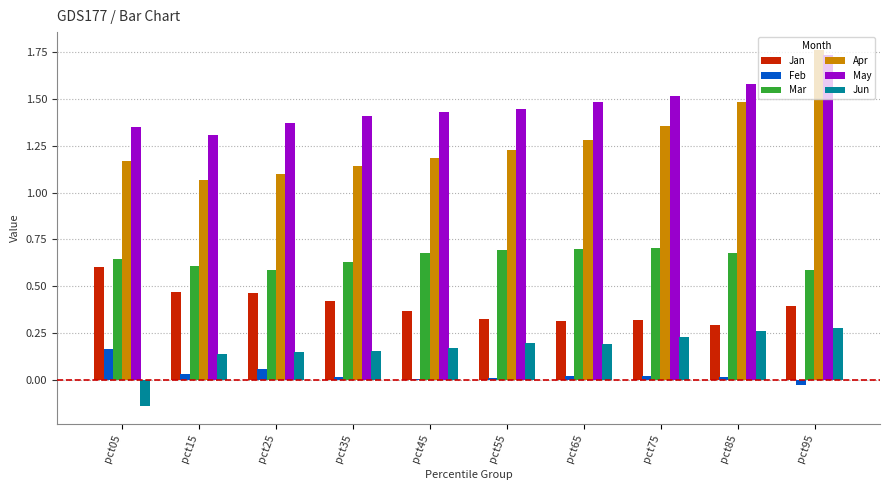

At which category is the sum across all series the highest?

pct95